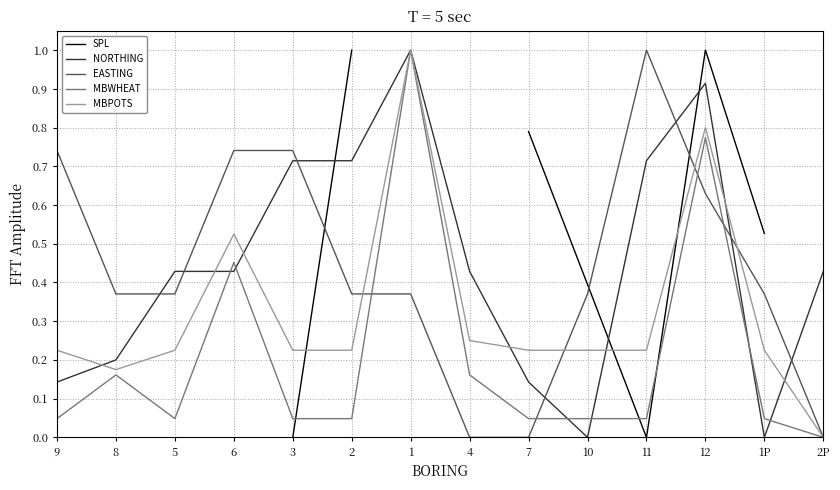

How many positive values does the SPL series have?

7